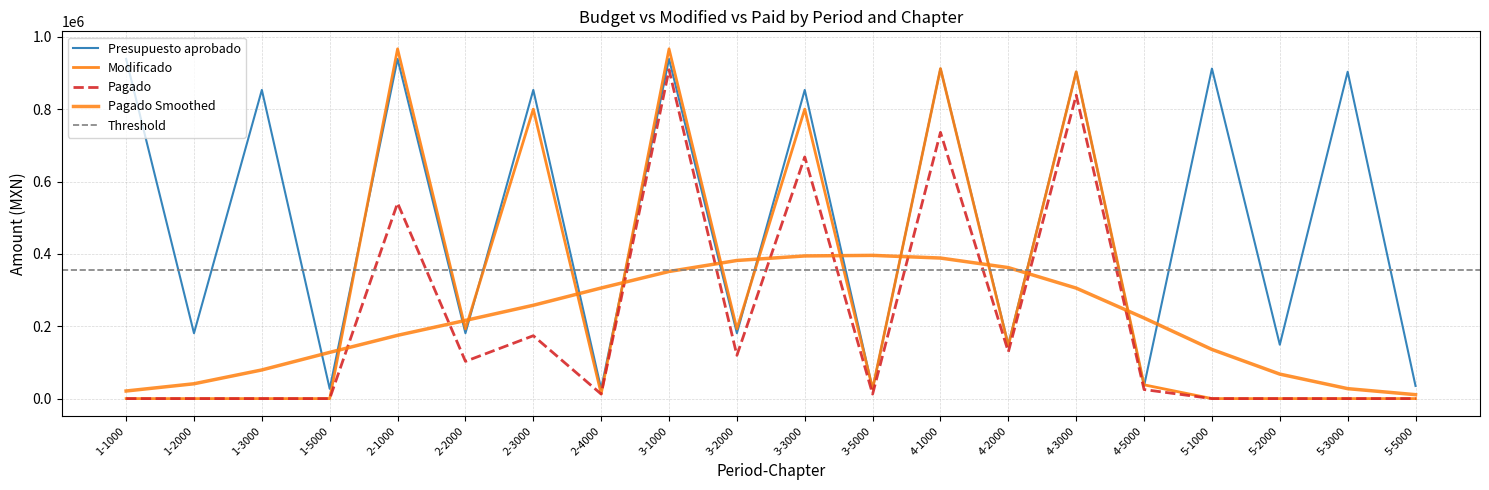

The Presupuesto aprobado series shows 938890.9 at 2-1000. True or false?

True